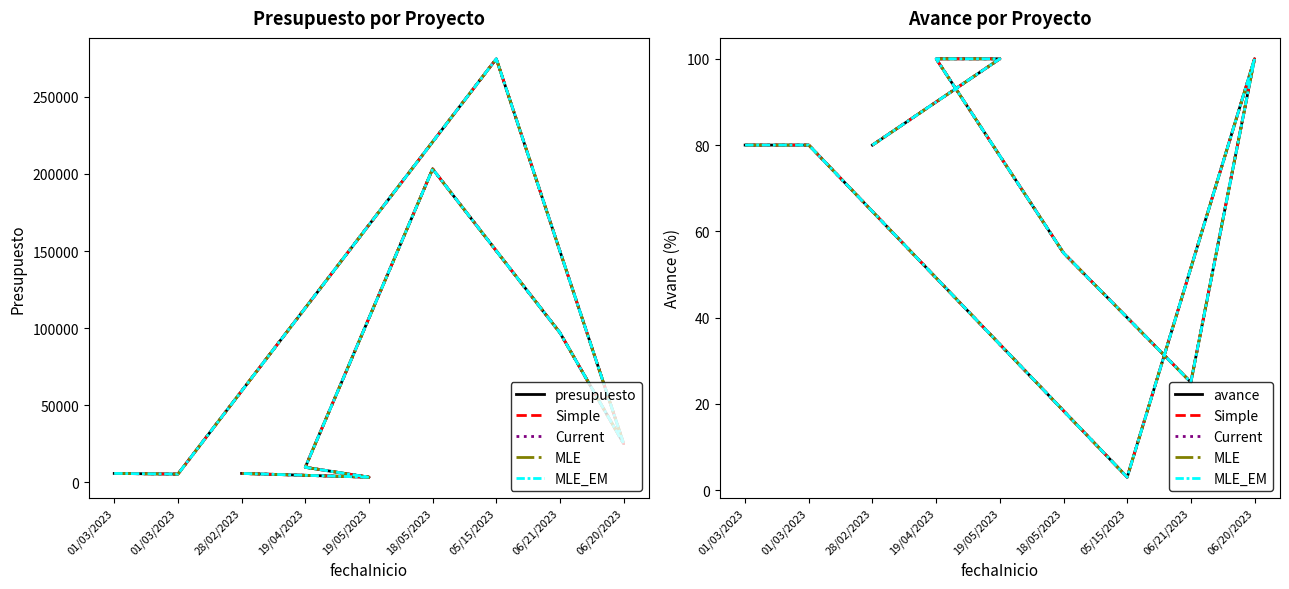

At which category does MLE reach its first local valley?

05/15/2023